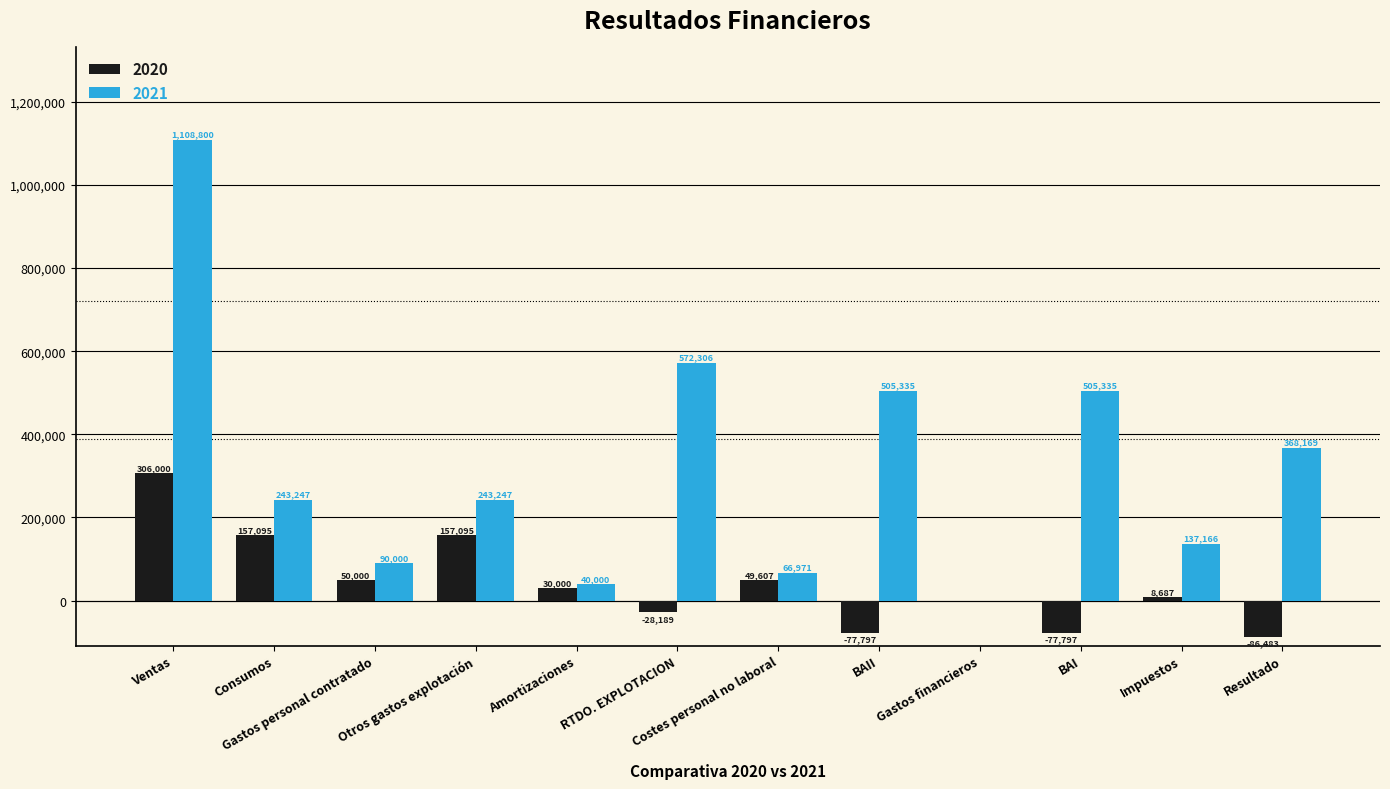

Which series has the largest total across all categories?

2021